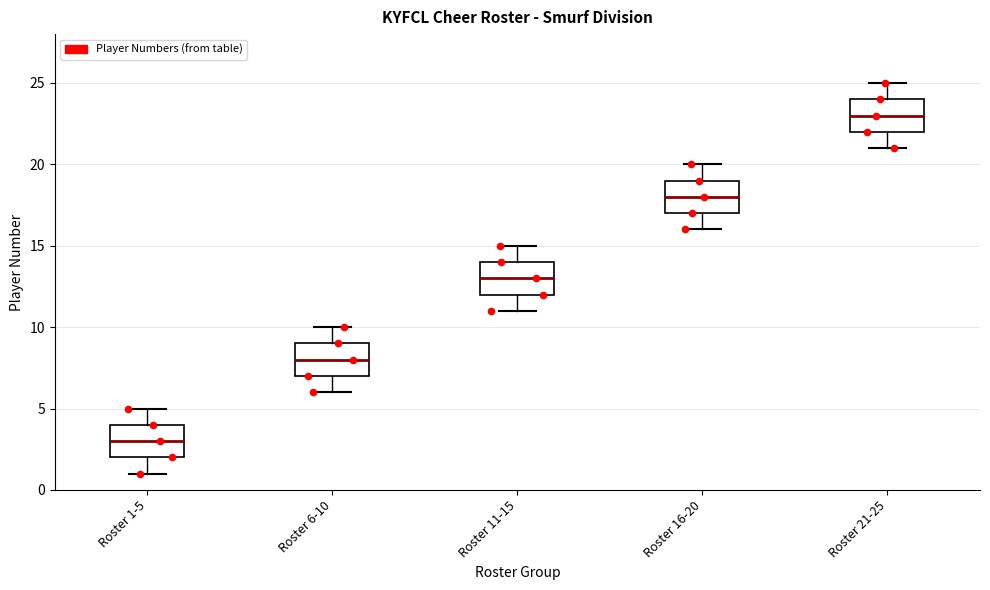

Reading left to right, read every box against the y-axis: the position of its median line, the range the box covers, and the ends of its whiskers. The values are not printed on the chart, so give them approximately, as read against the axis.

Roster 1-5: median 3, box 2 to 4, whiskers 1 to 5
Roster 6-10: median 8, box 7 to 9, whiskers 6 to 10
Roster 11-15: median 13, box 12 to 14, whiskers 11 to 15
Roster 16-20: median 18, box 17 to 19, whiskers 16 to 20
Roster 21-25: median 23, box 22 to 24, whiskers 21 to 25